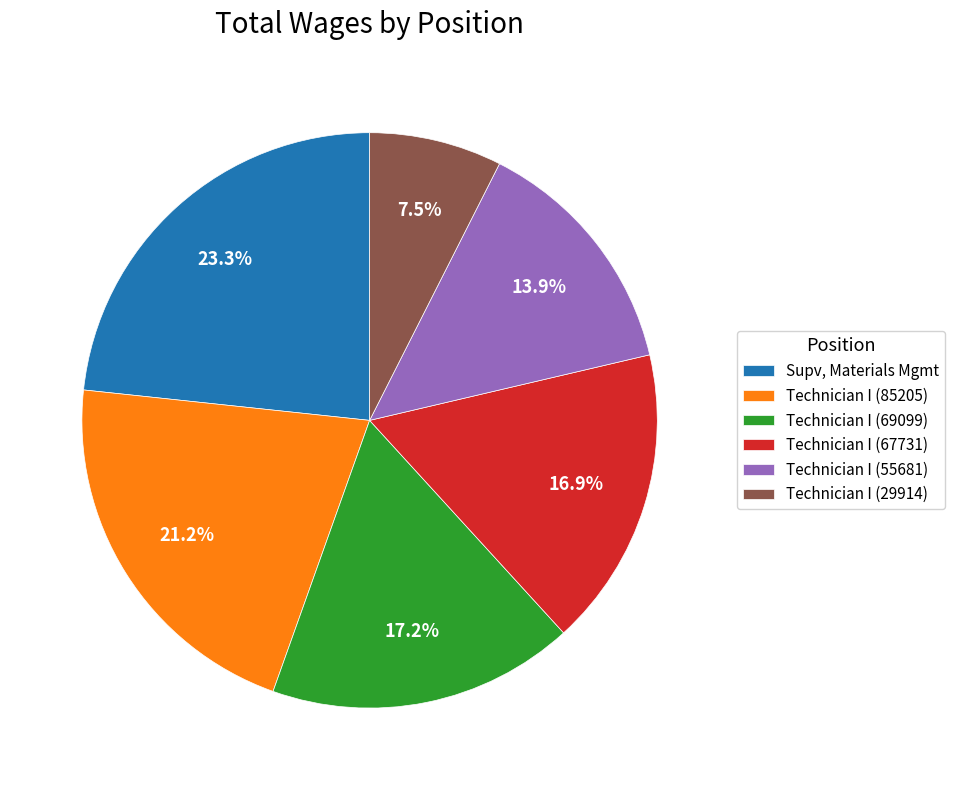

Is there any slice that represents more than half of the pie?

No